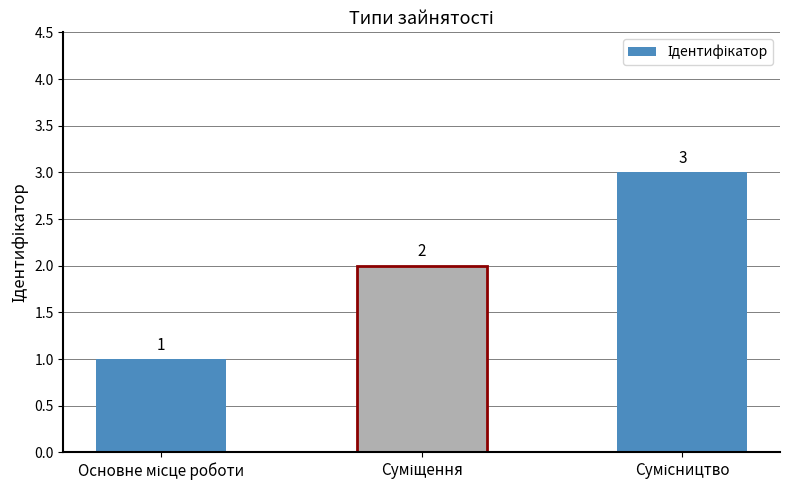

What is the maximum value shown in the chart?

3